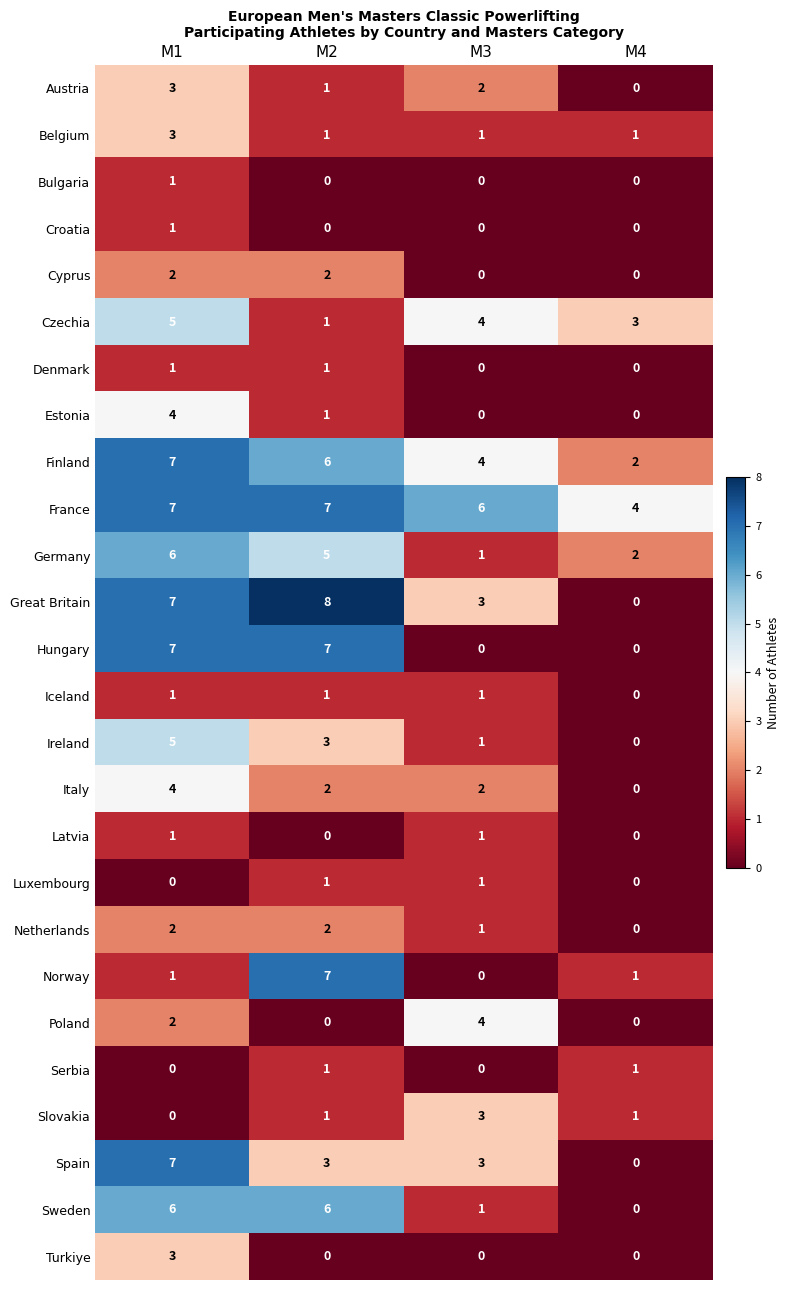

Which series changed the most between M1 and M3?

Hungary